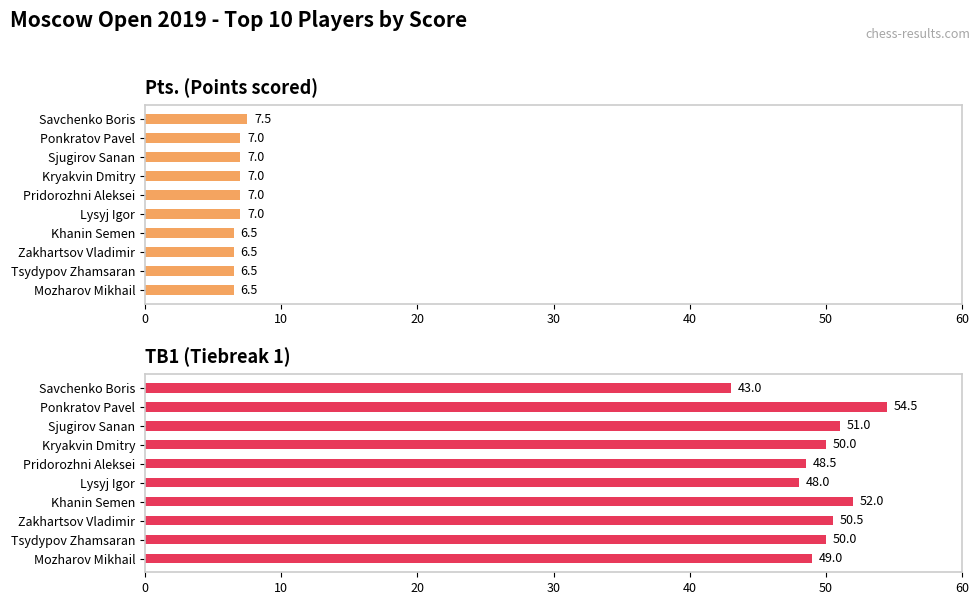

How many data points in Pts. are less than 7?

4